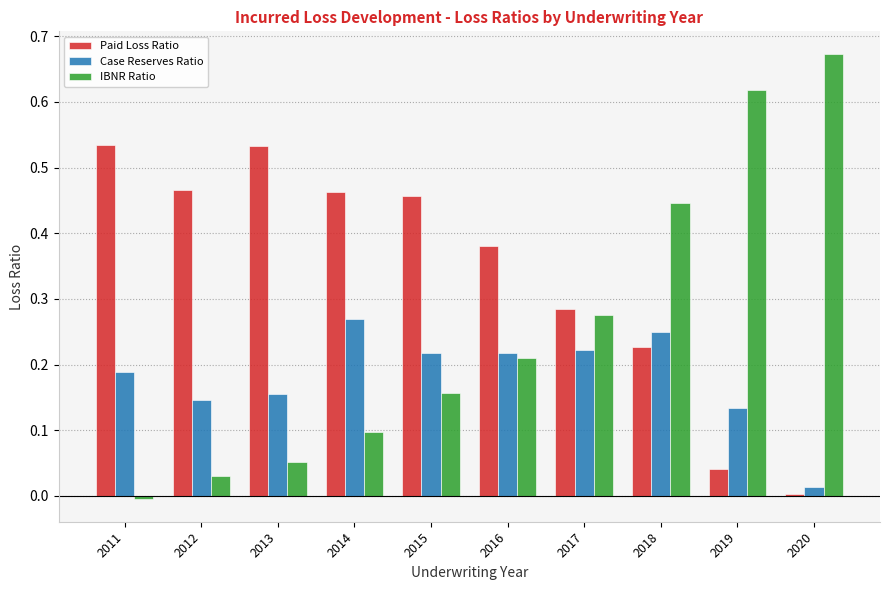

What is the sum of all IBNR Ratio values?

2.6